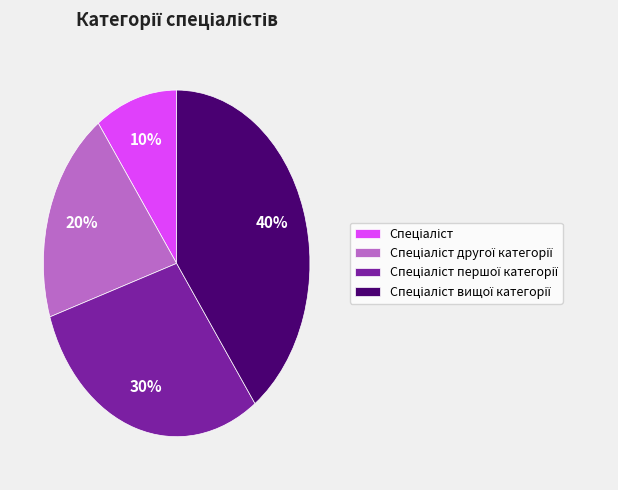

To the nearest percent, what is the average slice percentage?

25%